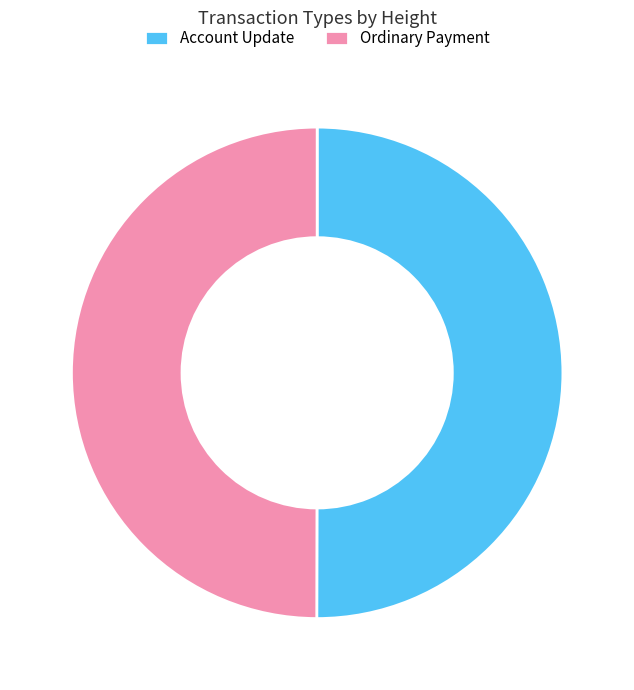

Do Ordinary Payment and Account Update together represent more than half of the pie?

Yes